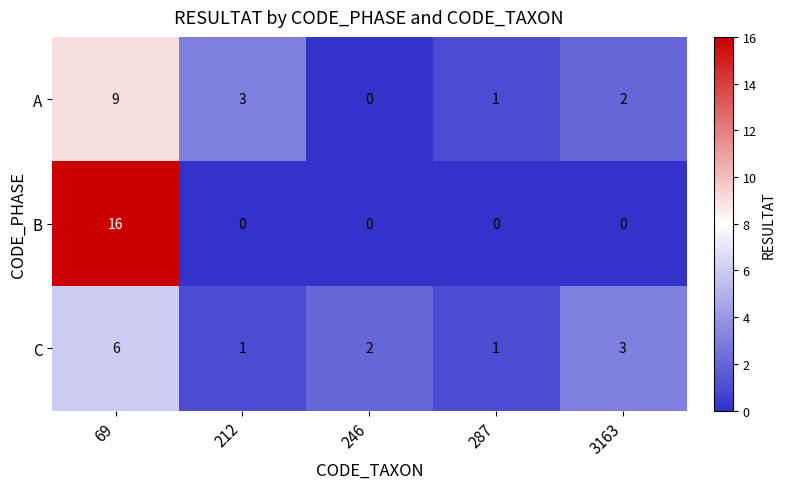

What is the difference between the A values at 69 and 212?

6